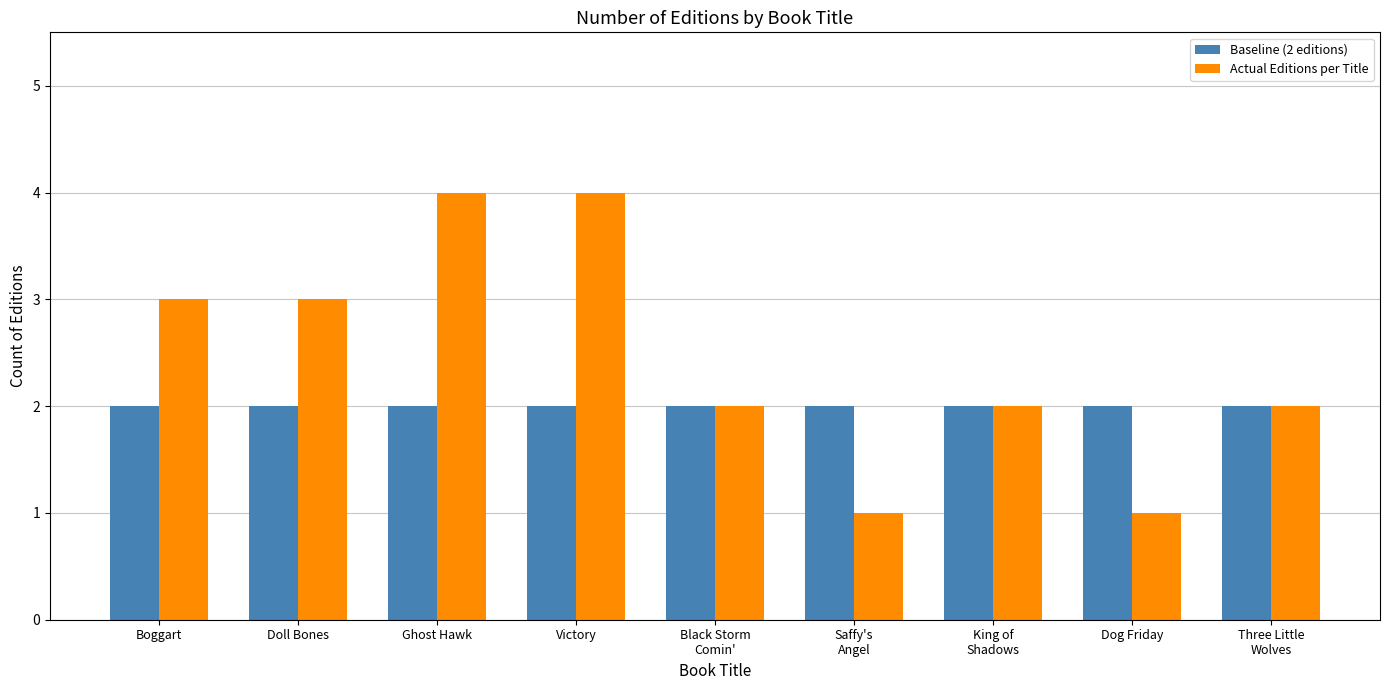

Which series has the widest spread of values?

Actual Editions per Title